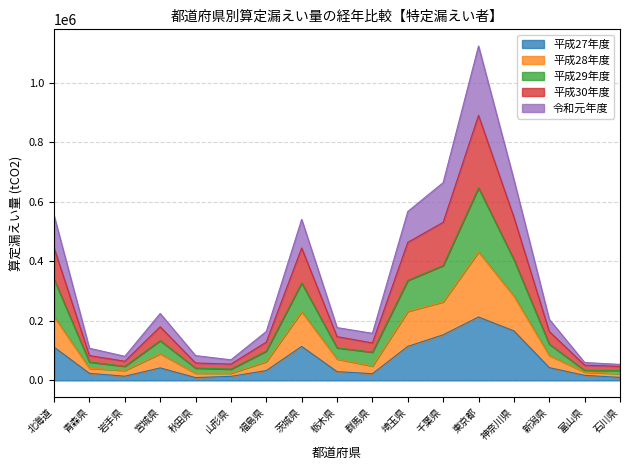

At which category is the sum across all series the highest?

東京都